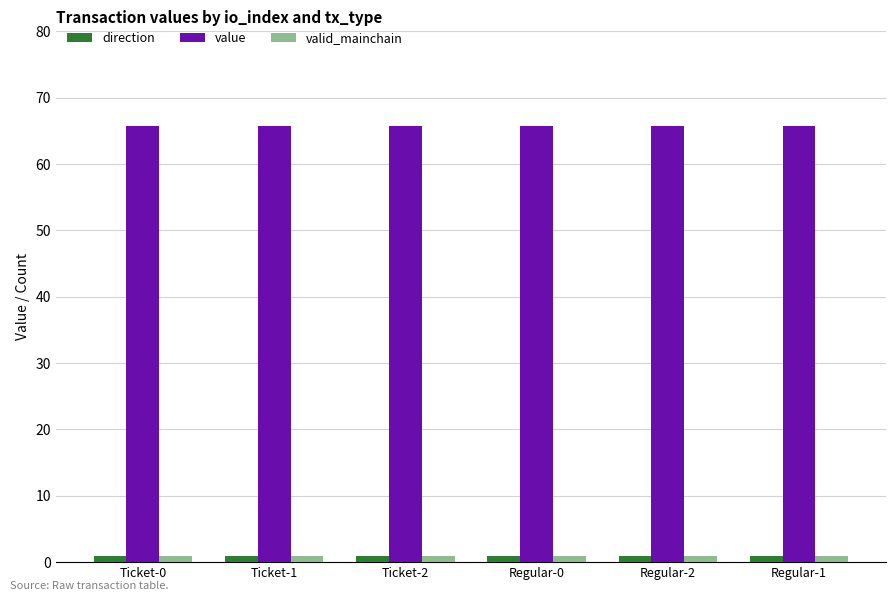

What is the value of the direction bar at the 1st from the left?

1.0